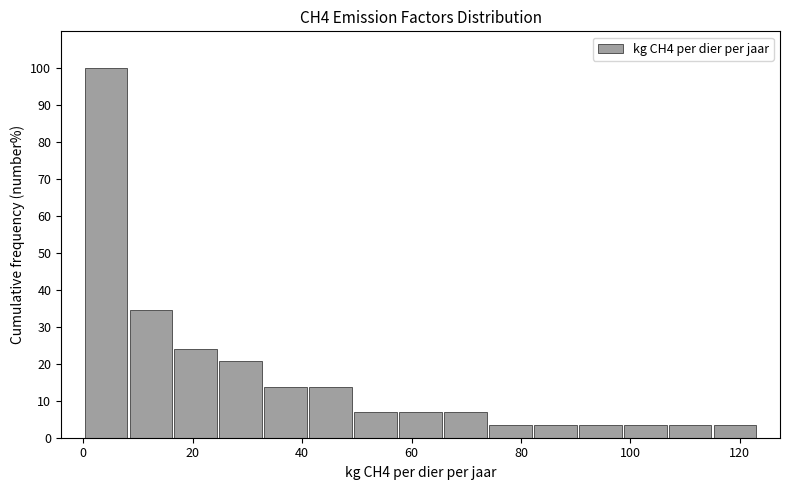

Reading left to right, transcribe this chart: for each bar, give the range it covers on the x-axis and its height. Neither the bar edges nor the heights are printed on the chart, so give them approximately, as read against the axes.

0 to 8: 100
8 to 16: 34
16 to 24: 24
24 to 32: 21
32 to 42: 14
42 to 50: 14
50 to 58: 7
58 to 66: 7
66 to 74: 7
74 to 82: 3
82 to 90: 3
90 to 98: 3
98 to 106: 3
106 to 116: 3
116 to 124: 3